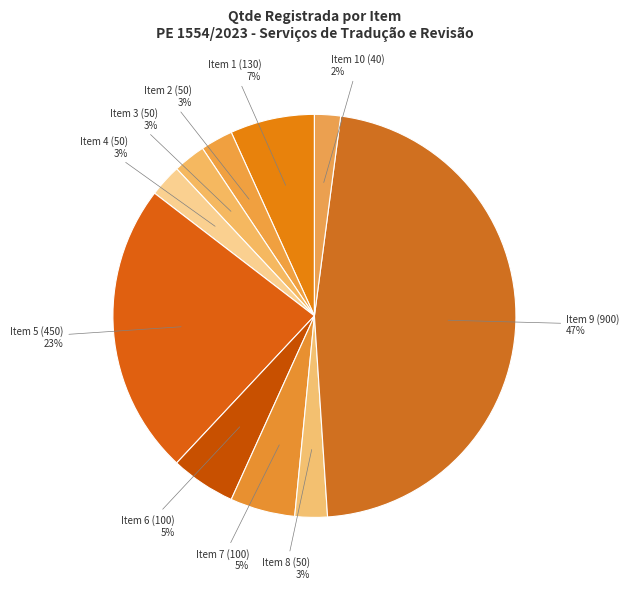

Combined, do Item 10 (40) and Item 5 (450) account for over 50%?

No